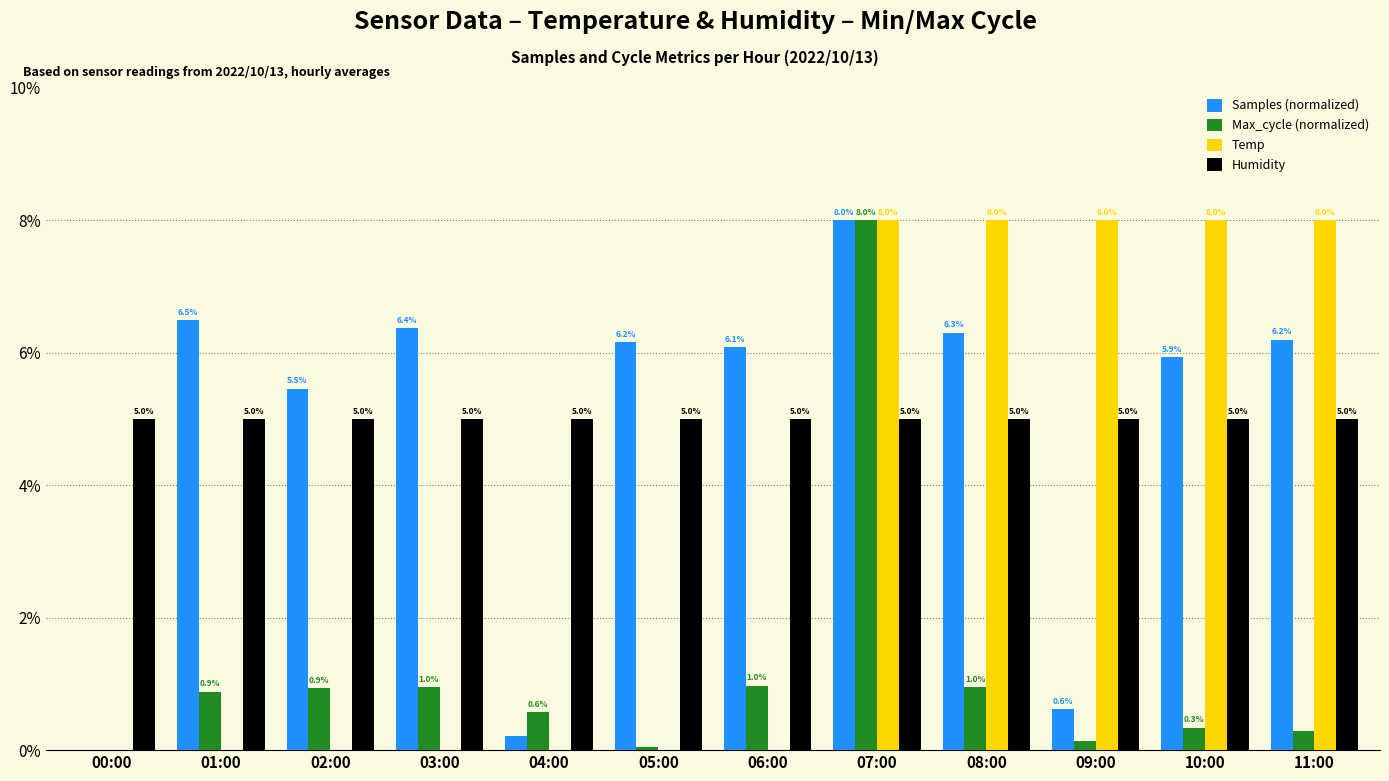

What are all the series names shown in the legend?

Samples (normalized), Max_cycle (normalized), Temp, Humidity